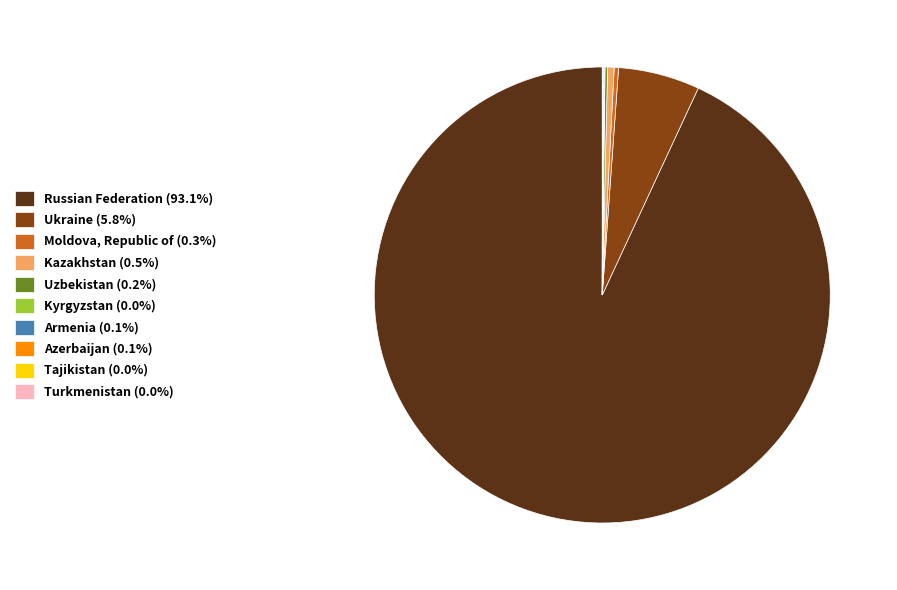

Is Russian Federation the majority of the pie?

Yes